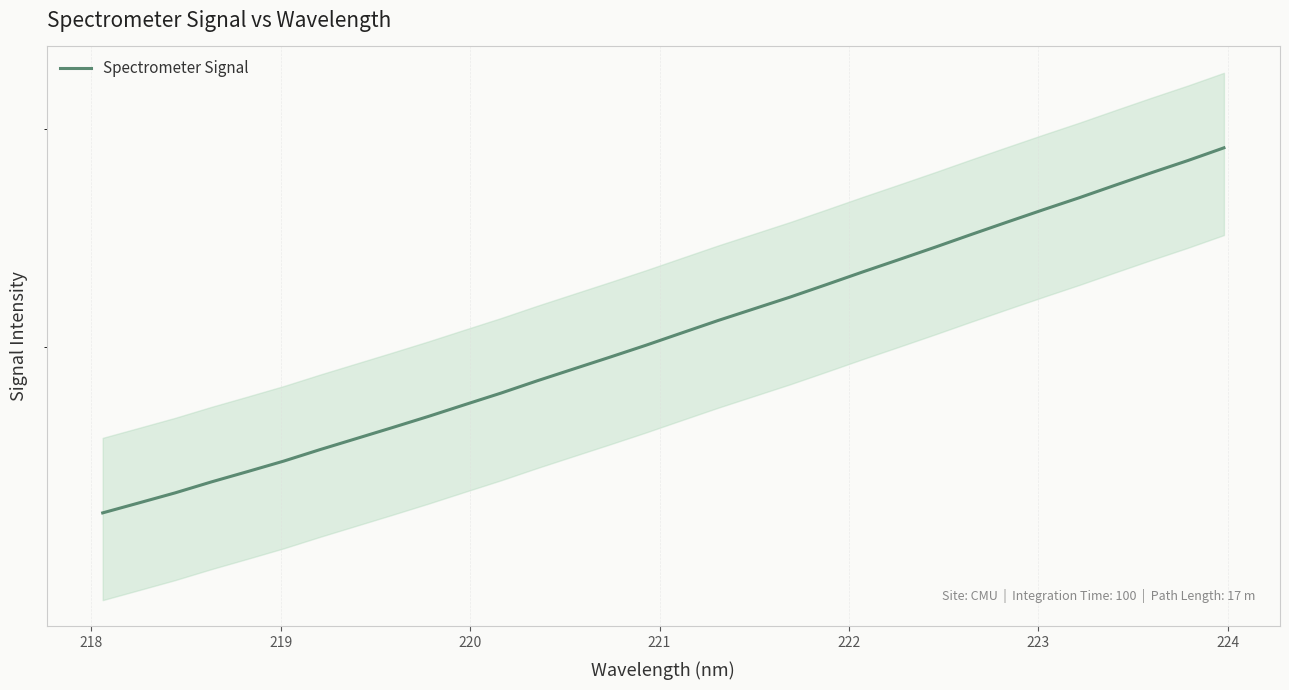

What is the maximum value shown in the chart?

2896.5